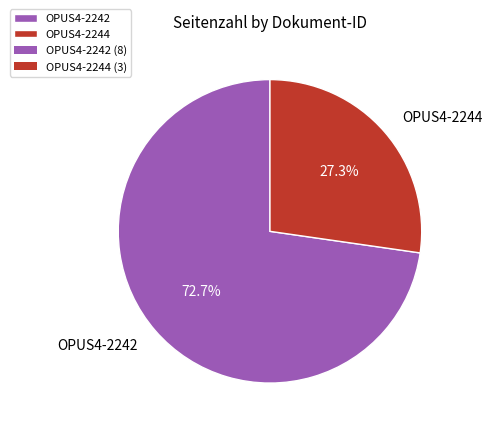

Rank the categories by value from lowest to highest.

OPUS4-2244, OPUS4-2242